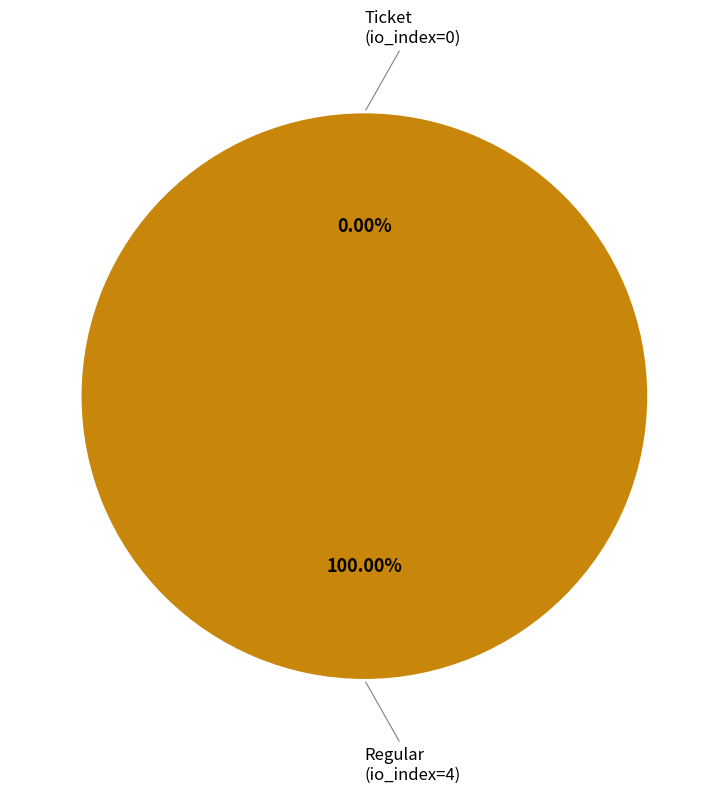

Rank the categories by value from highest to lowest.

Regular (io_index=4), Ticket (io_index=0)